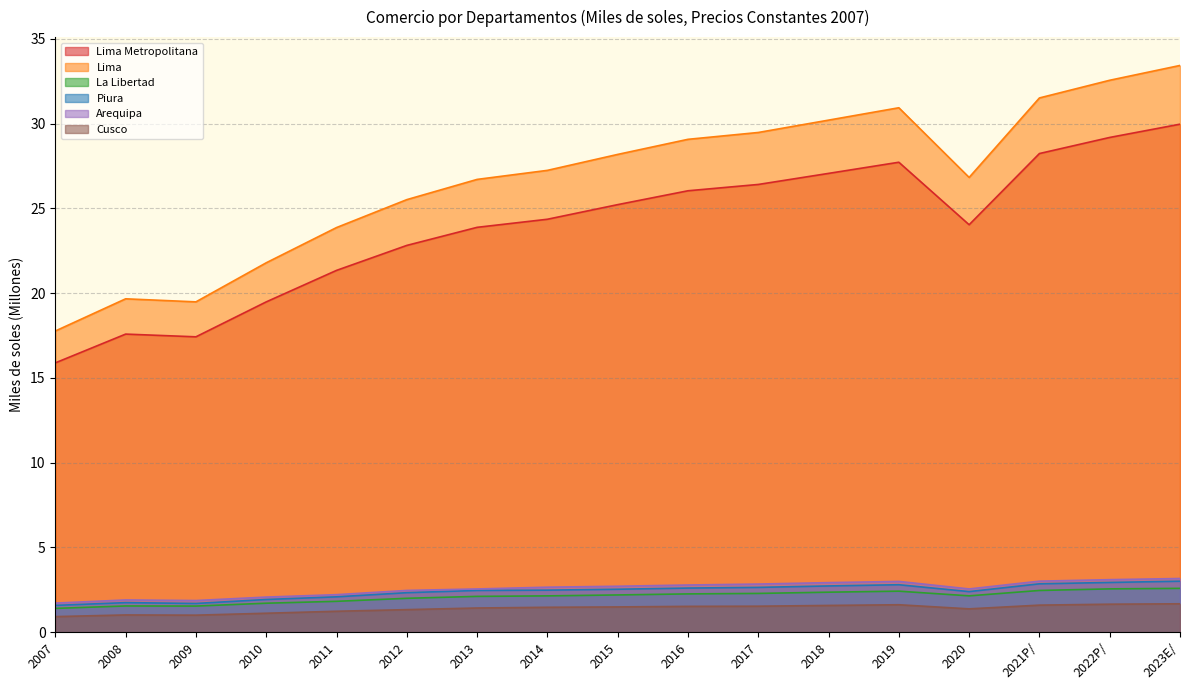

True or false: Piura and Cusco intersect in this chart.

False